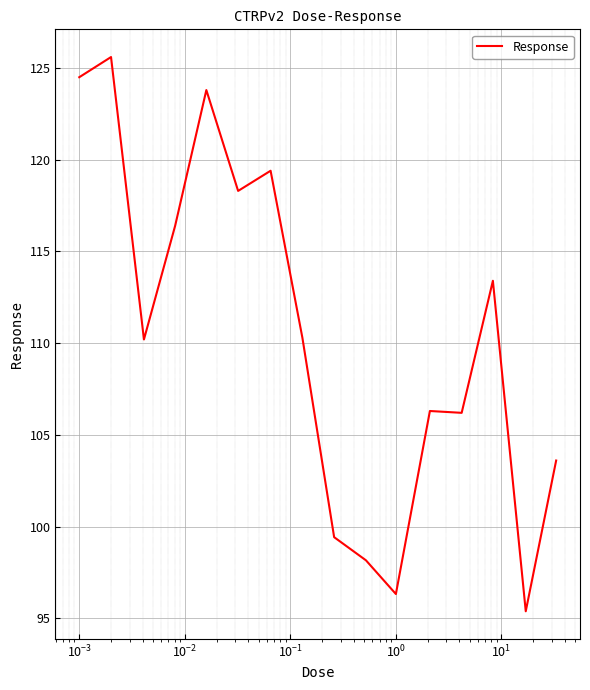

What is the difference between the maximum and minimum values?

30.2